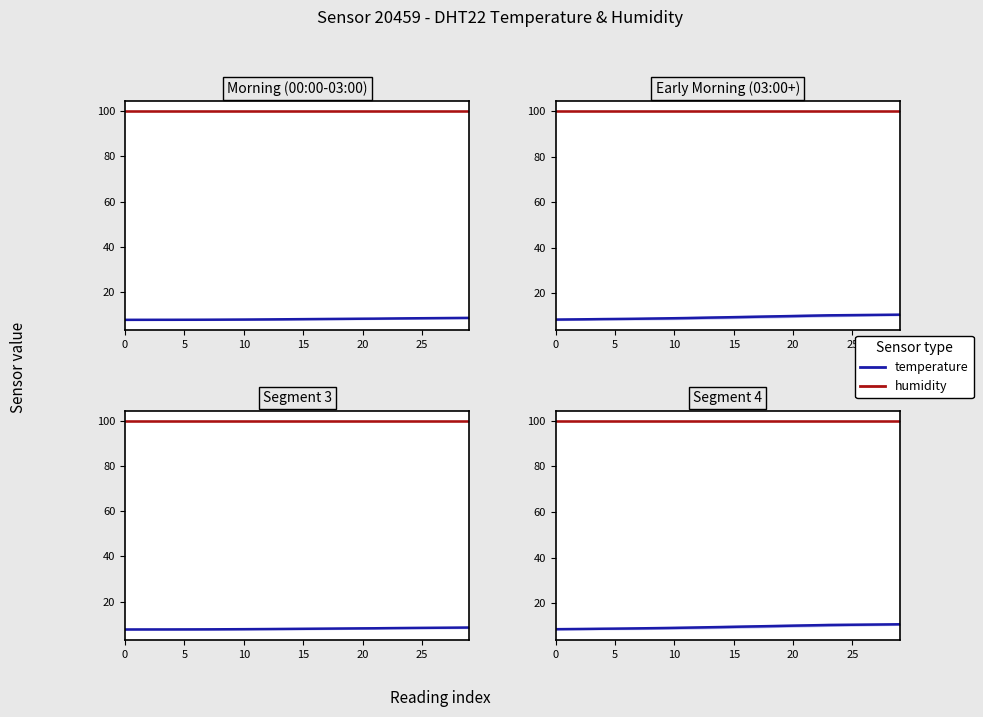

True or false: temperature and humidity cross at least once.

False